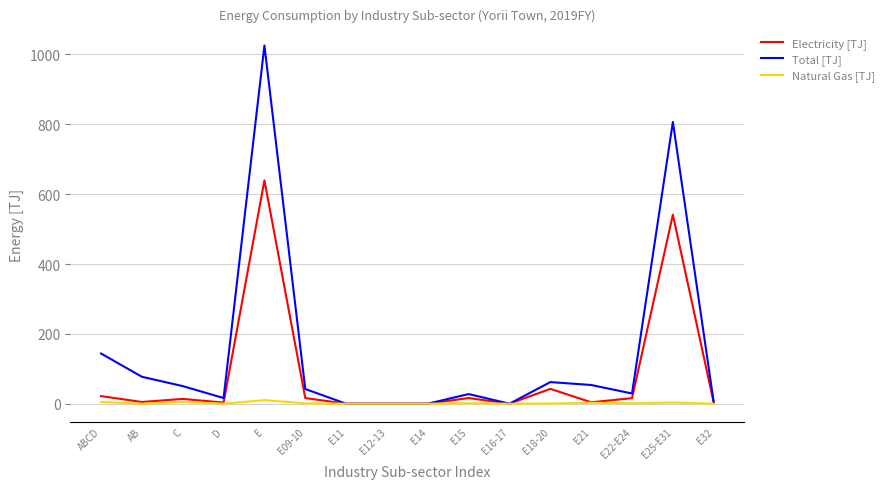

Which series has the largest total across all categories?

Total [TJ]